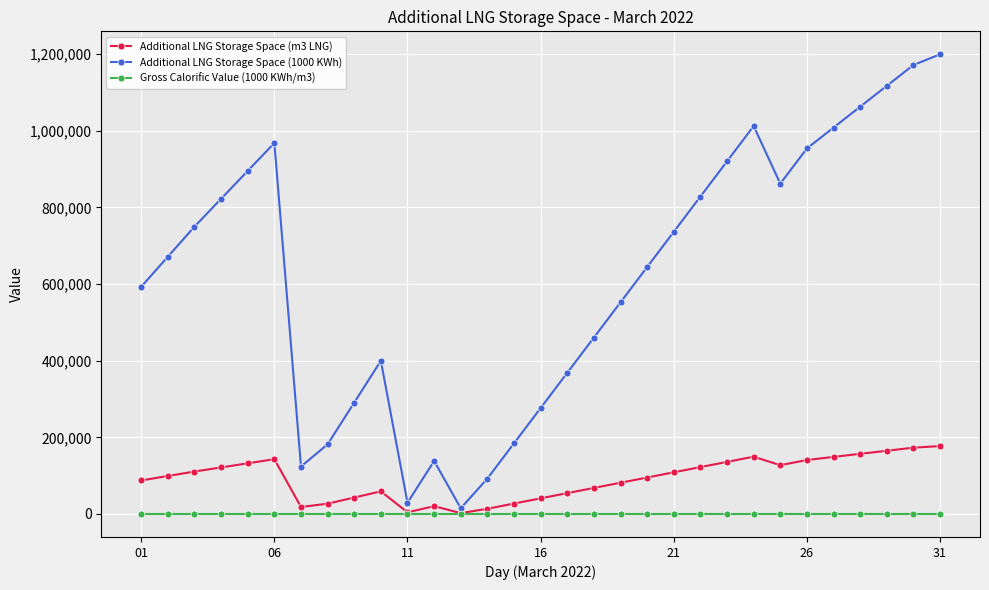

What is the average value of the Additional LNG Storage Space (m3 LNG) series?

92079.0